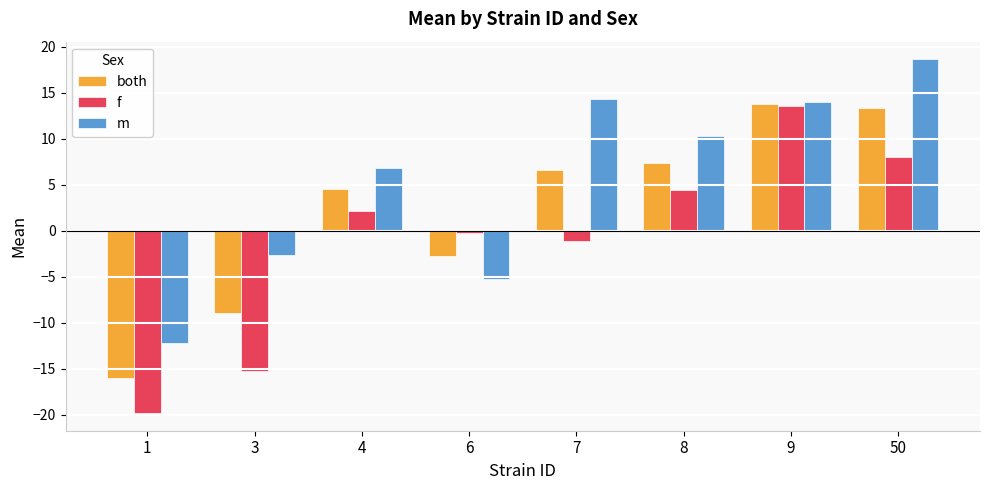

Where does the m series first go above 10?

7